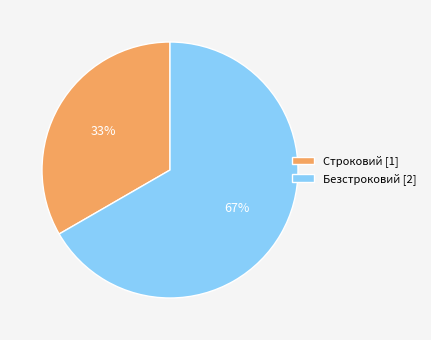

To the nearest percent, what percentage of the pie is Строковий?

33%